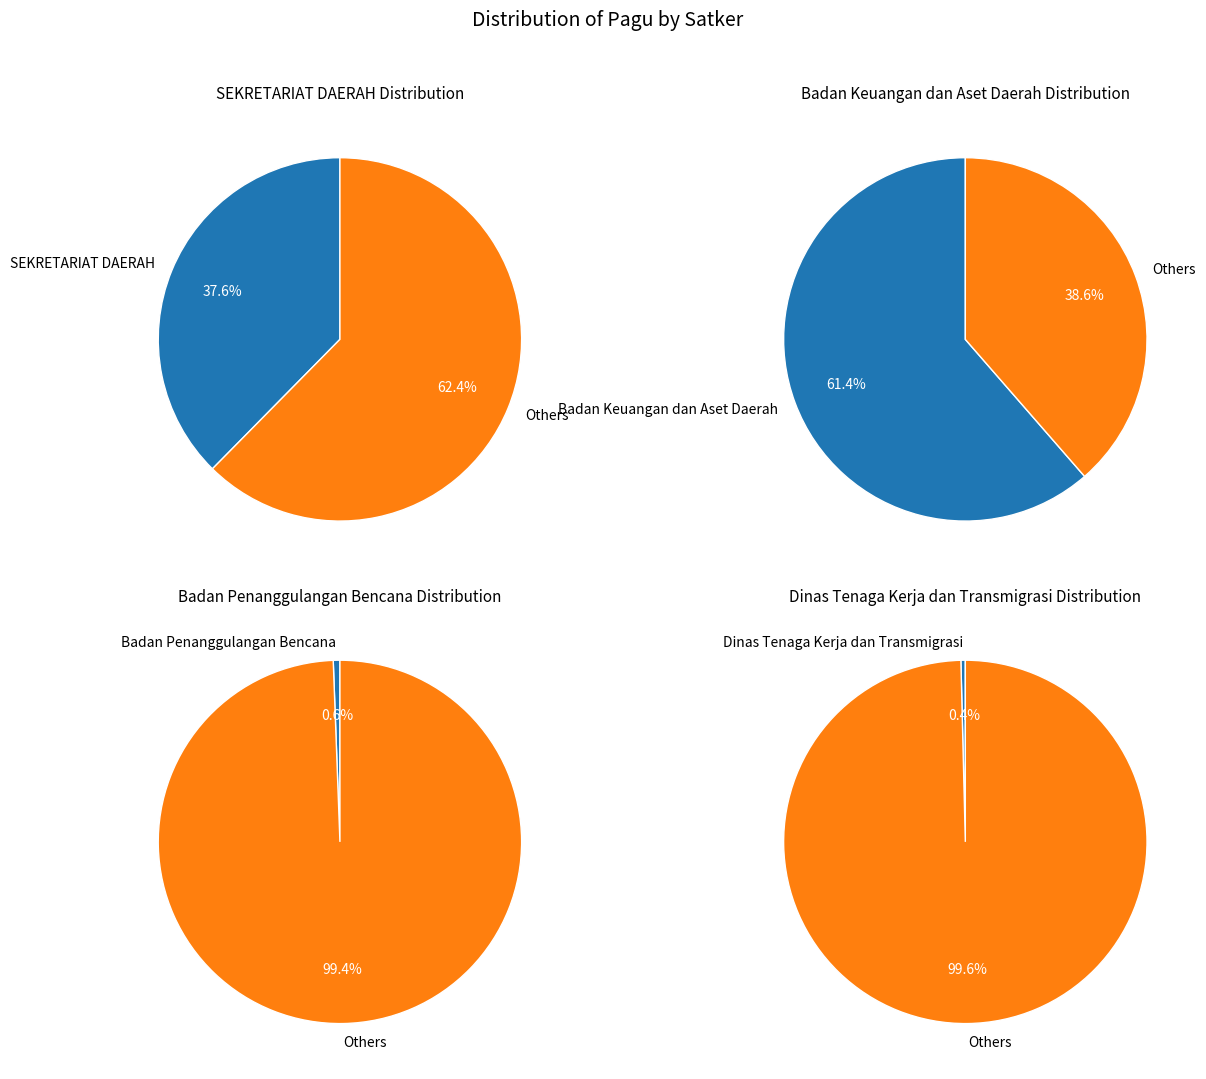

Does 3 account for over 50% of the chart?

No